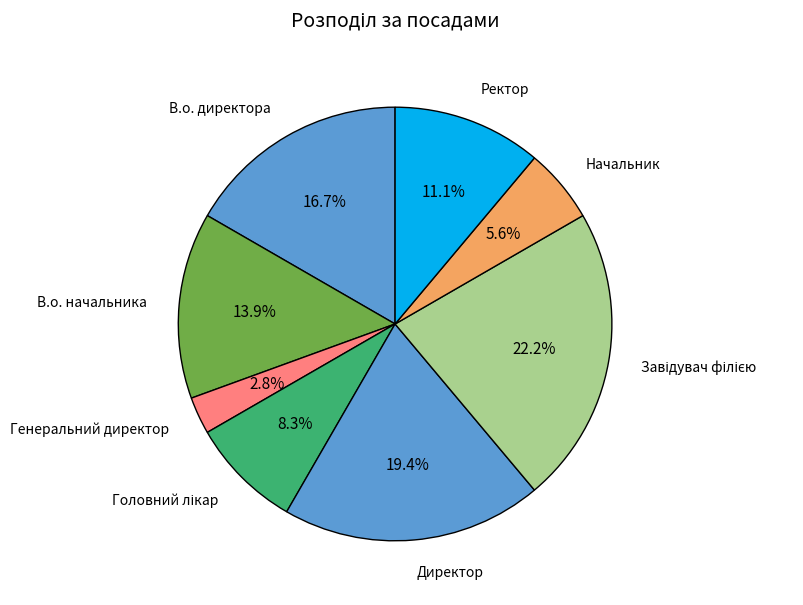

Rank the categories by value from lowest to highest.

Генеральний директор, Начальник, Головний лікар, Ректор, В.о. начальника, В.о. директора, Директор, Завідувач філією